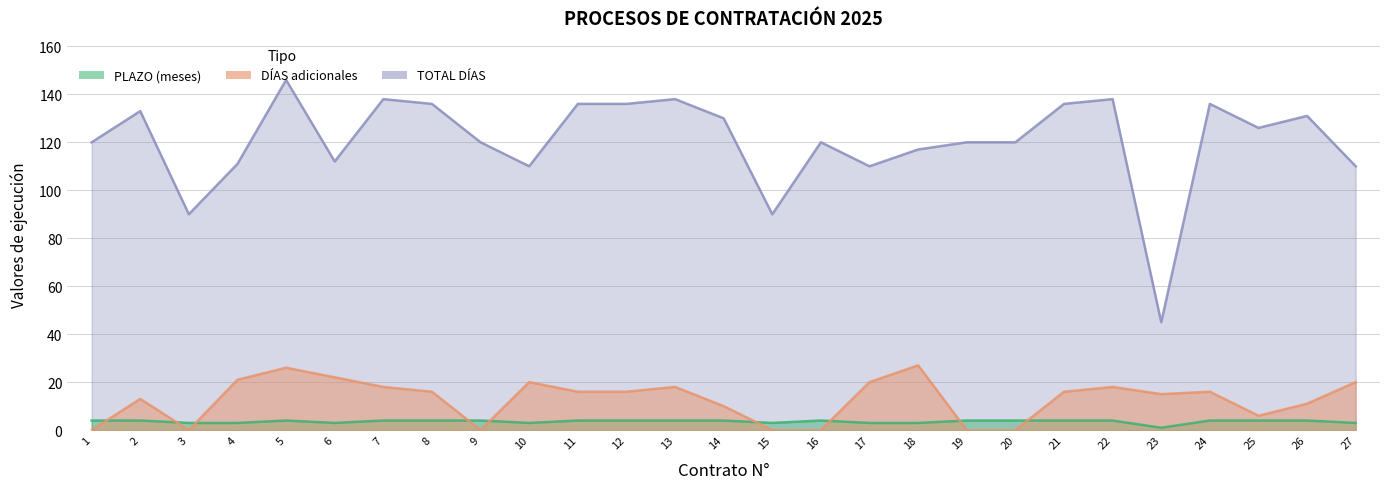

What is the difference between the highest and lowest values at 22?

134